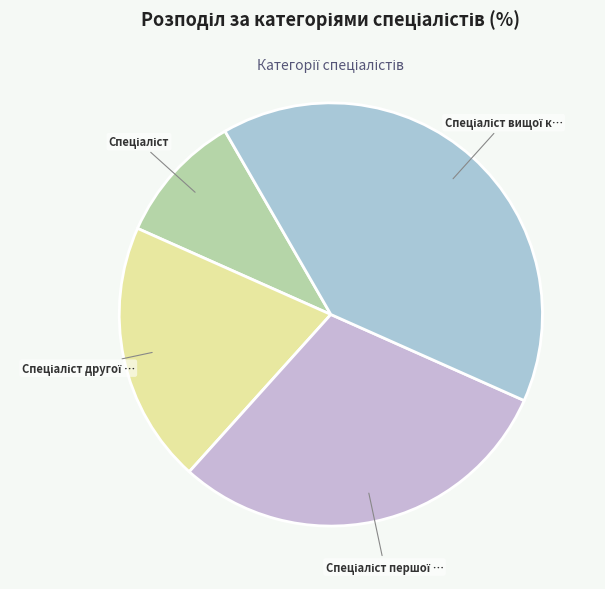

How many slices are in this pie chart?

4